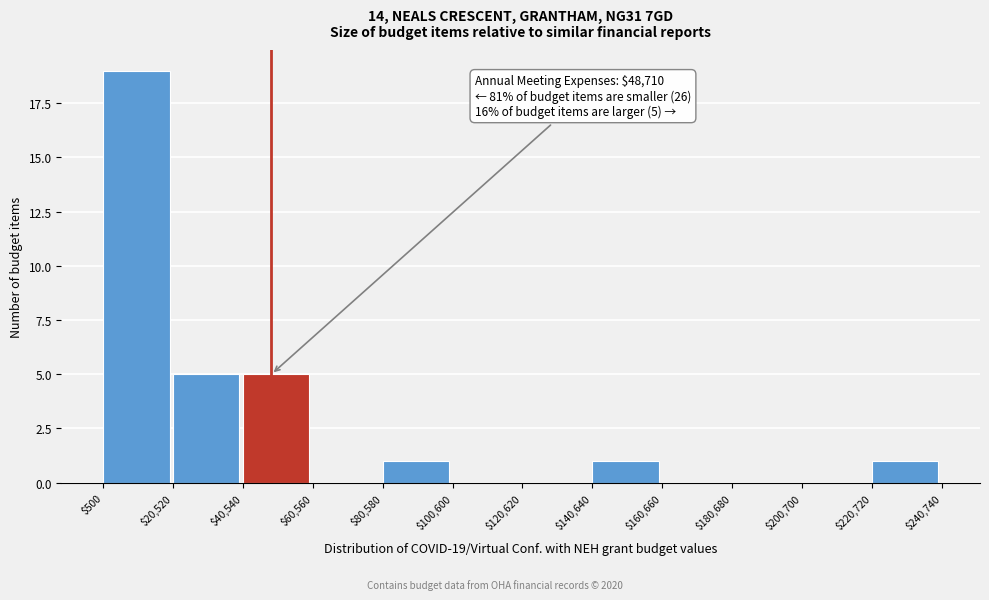

Which range on the x-axis has the tallest bar?

$500 to $20,520